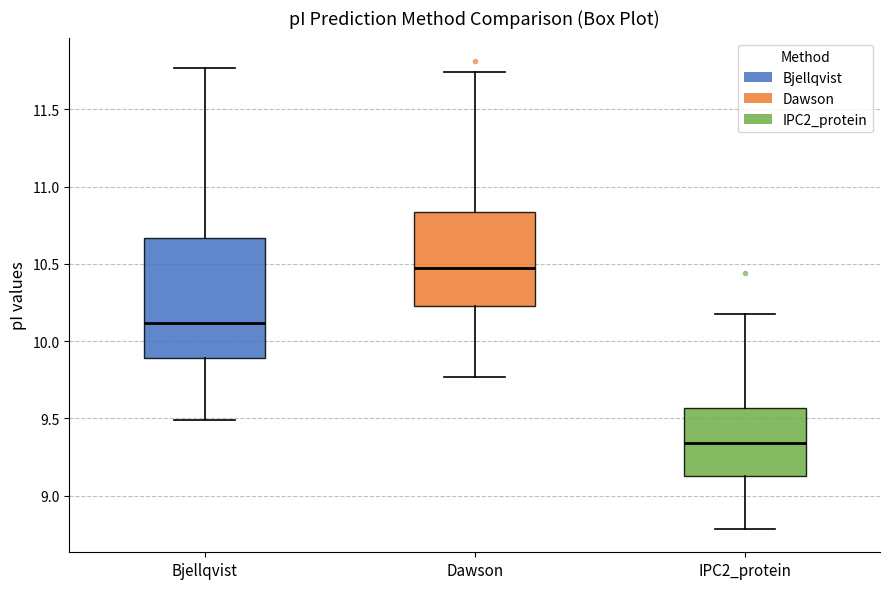

Comparing the boxes themselves (not the whiskers), which one is the tallest?

Bjellqvist